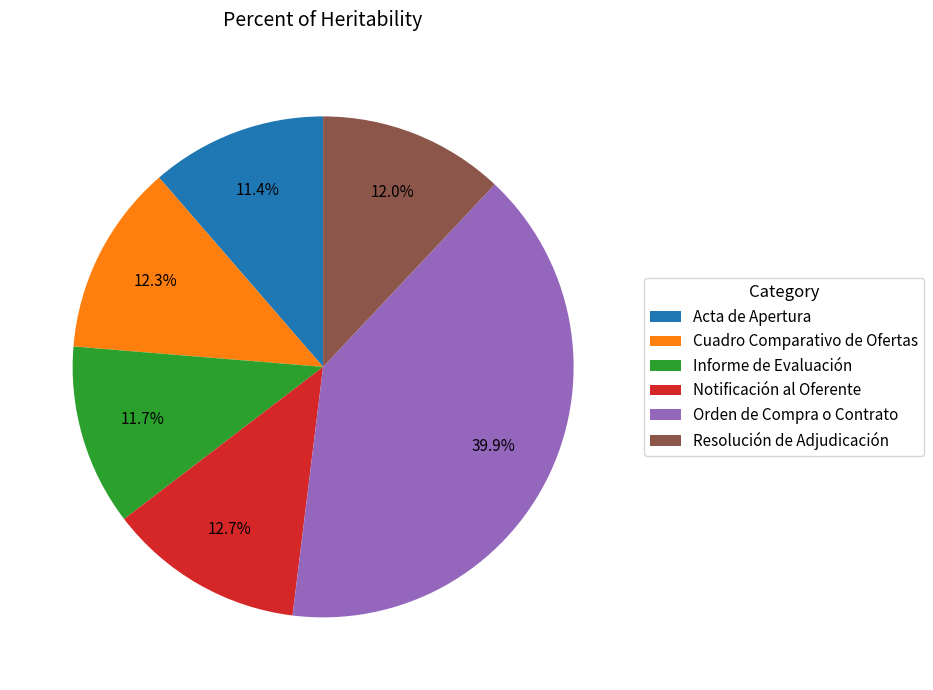

True or false: Orden de Compra o Contrato accounts for 33% of the total.

False